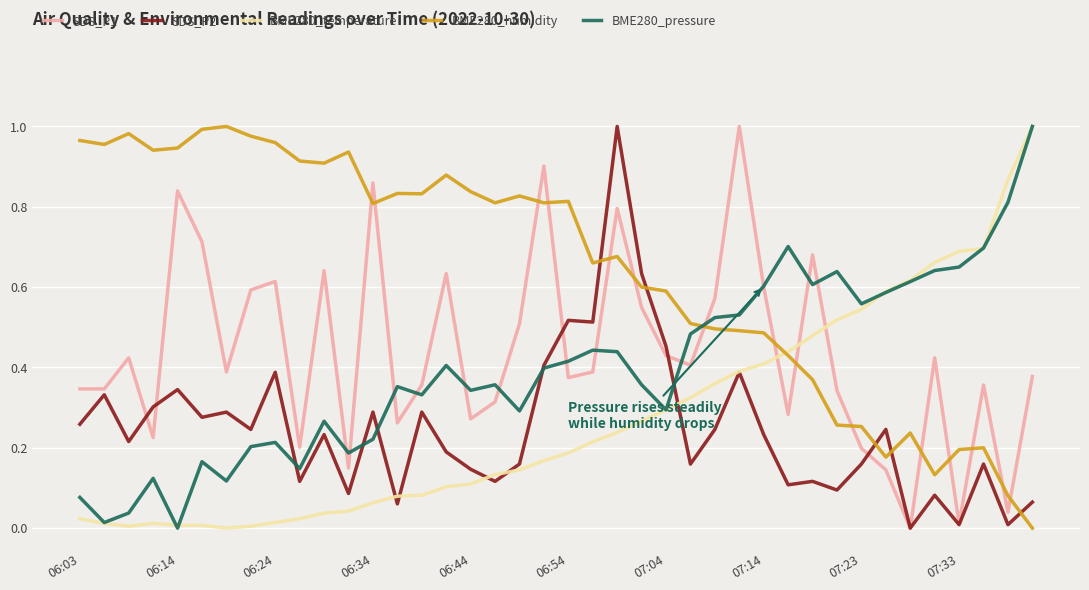

Which series ends up on top after the final intersection of SDS_P2 and BME280_pressure?

BME280_pressure